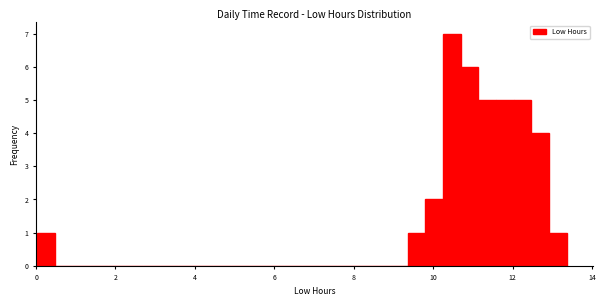

Read against the x-axis, roughly where is the centre of the tallest bar?

10.4